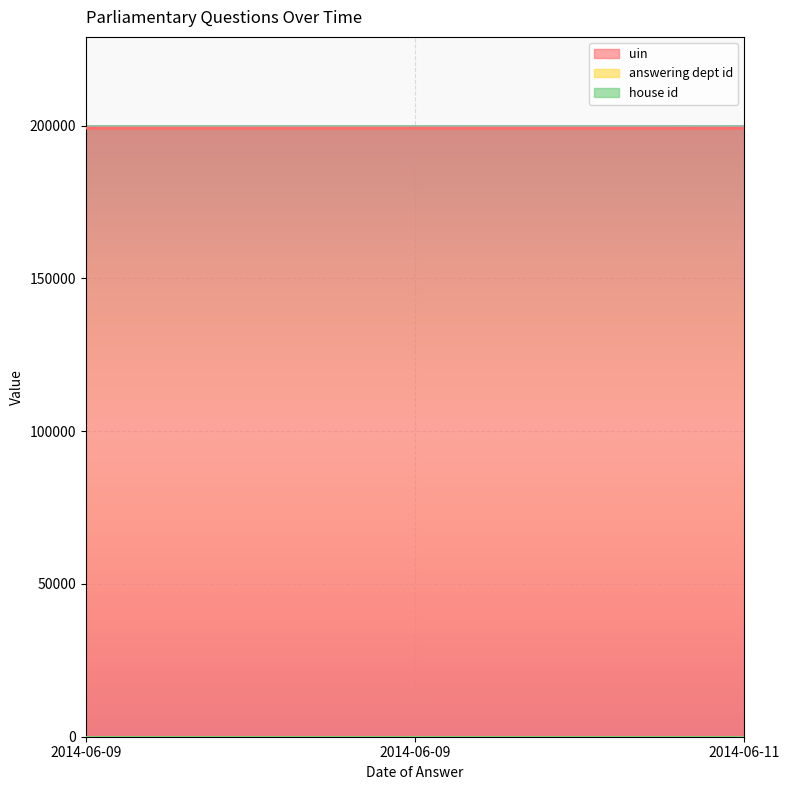

How many lines are shown in the chart?

3